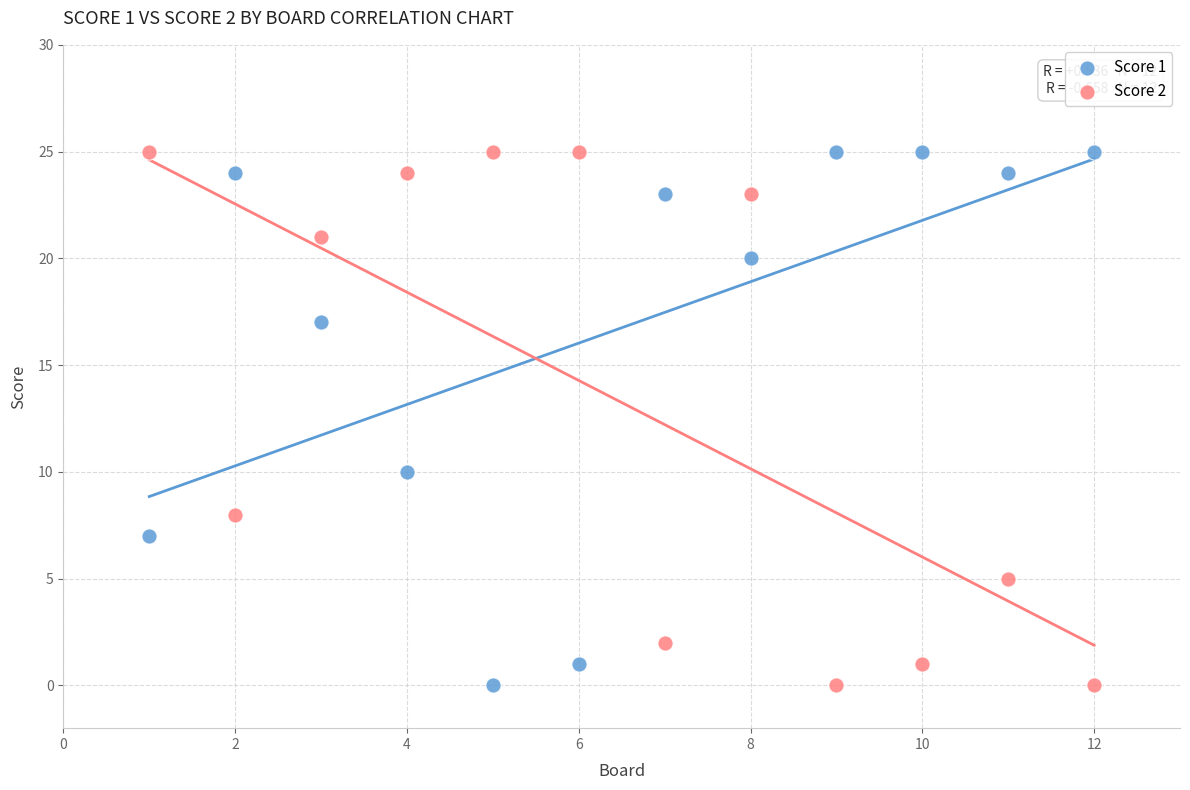

What is the X range (max minus min) for the scatter plot?

11